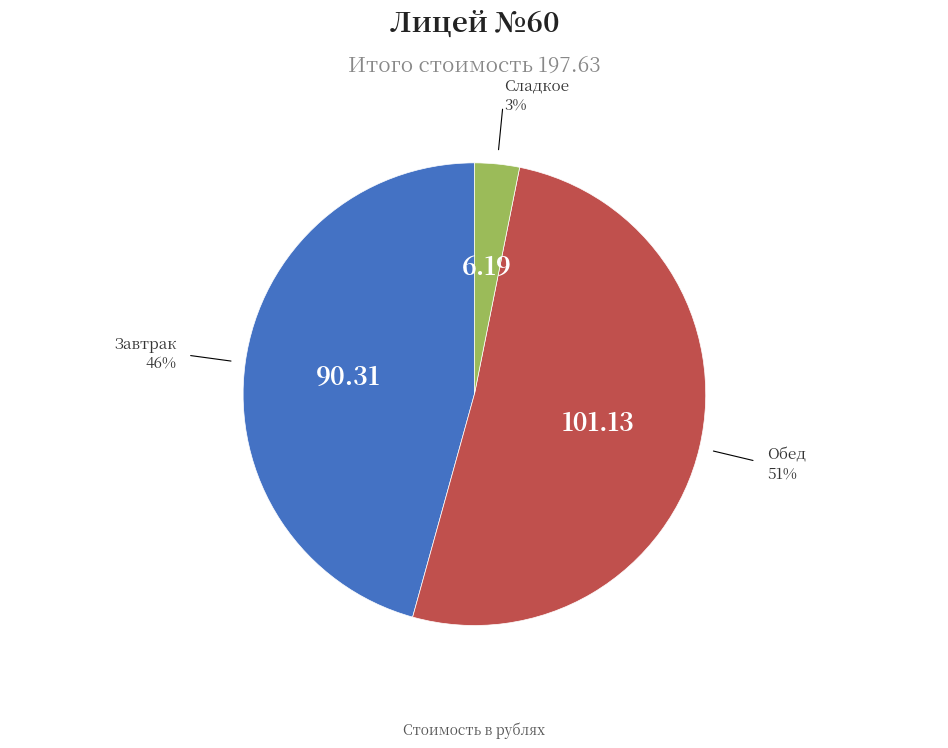

Is there any slice that represents more than half of the pie?

Yes